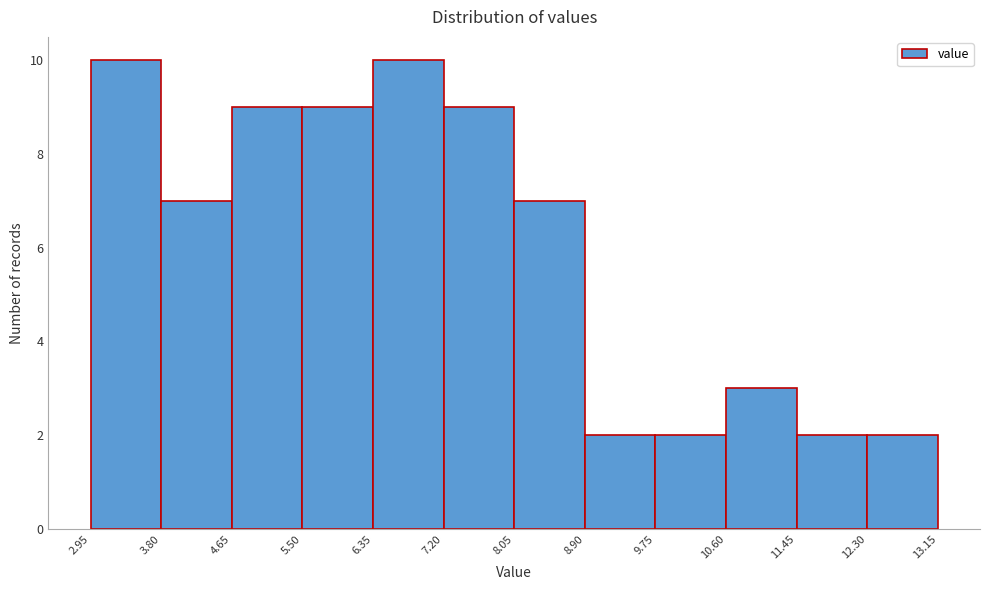

Reading left to right, transcribe this chart: for each bar, give the range it covers on the x-axis and its height. The values are not printed on the chart, so give them approximately, as read against the axis.

2.95 to 3.80: 10
3.80 to 4.65: 7
4.65 to 5.50: 9
5.50 to 6.35: 9
6.35 to 7.20: 10
7.20 to 8.05: 9
8.05 to 8.90: 7
8.90 to 9.75: 2
9.75 to 10.60: 2
10.60 to 11.45: 3
11.45 to 12.30: 2
12.30 to 13.15: 2